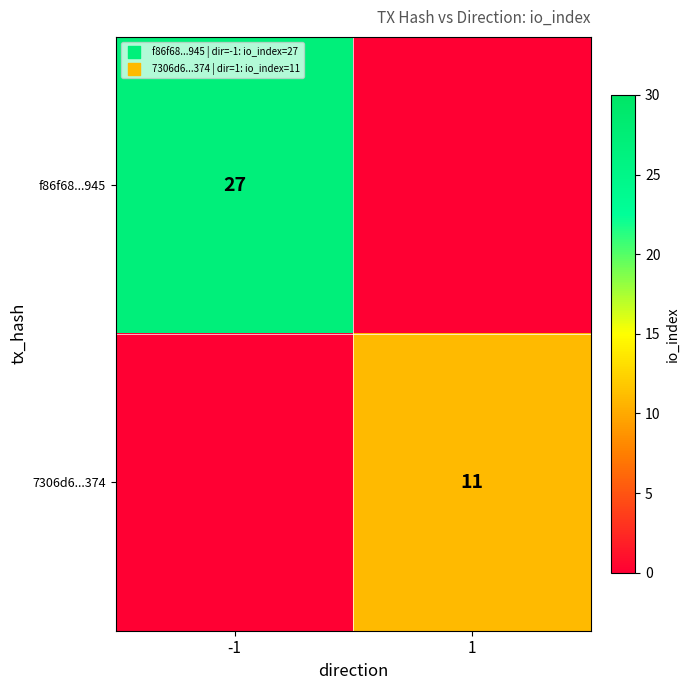

Is it true that f86f68...945 equals 27 at -1?

True